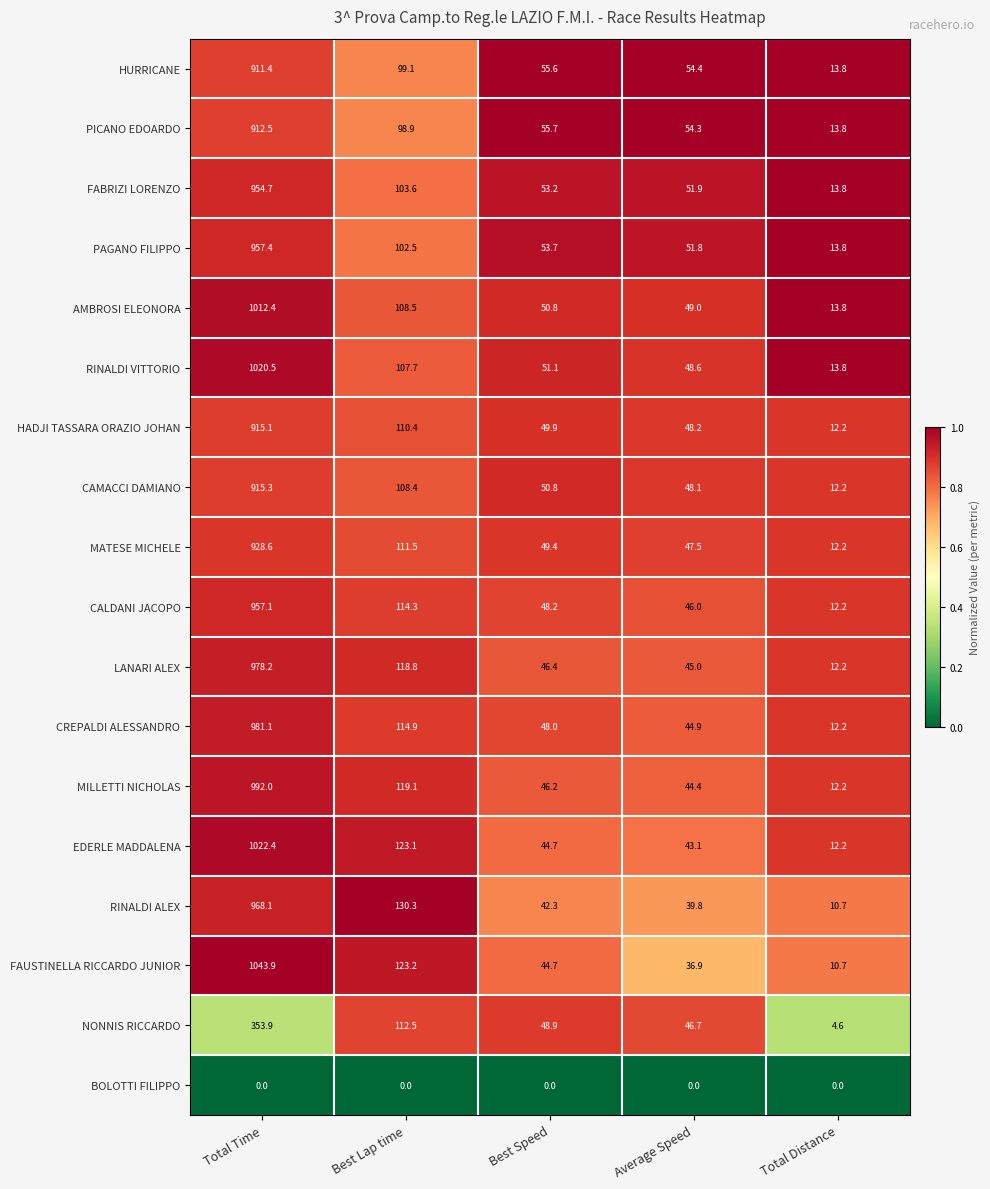

At how many categories does at least one series exceed 0?

5